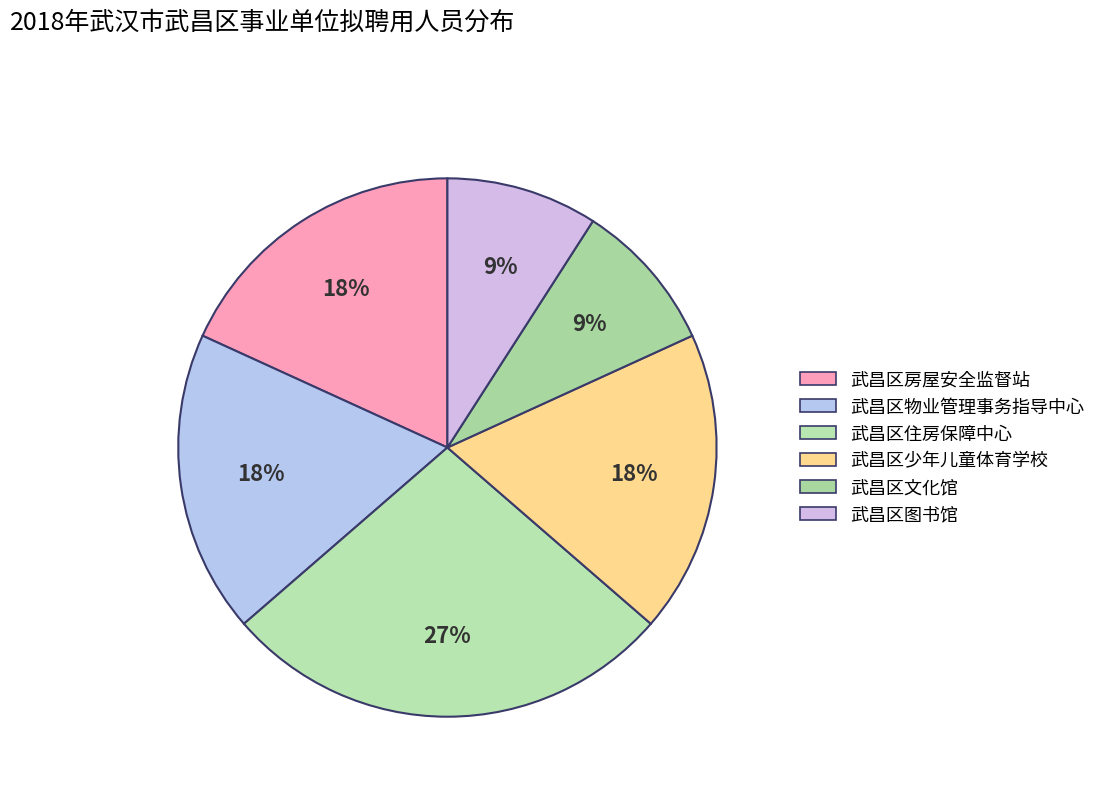

Which has a higher value, 武昌区房屋安全监督站 or 武昌区文化馆?

武昌区房屋安全监督站